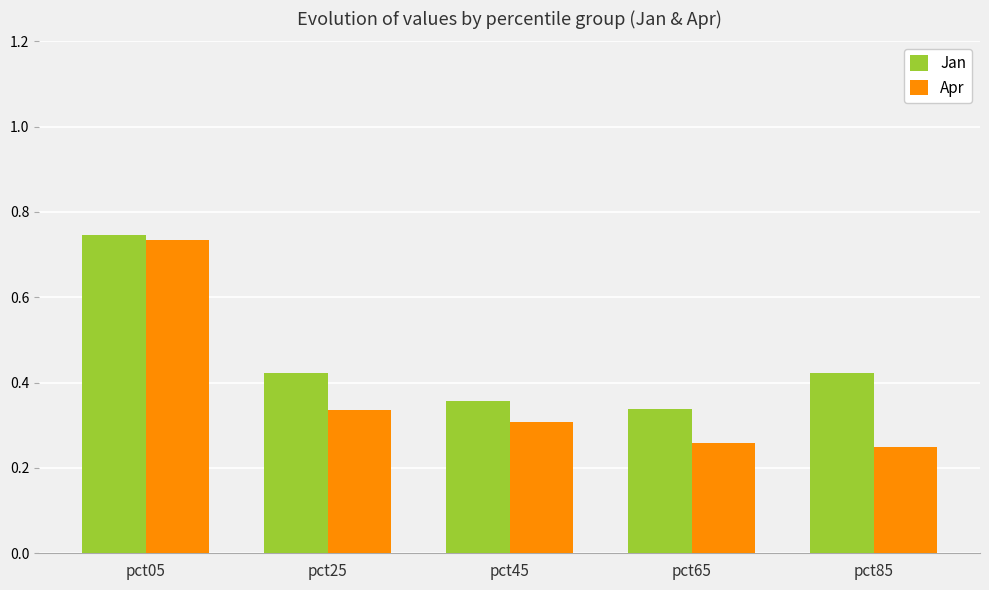

Which category has the lowest value in the Jan series?

pct65